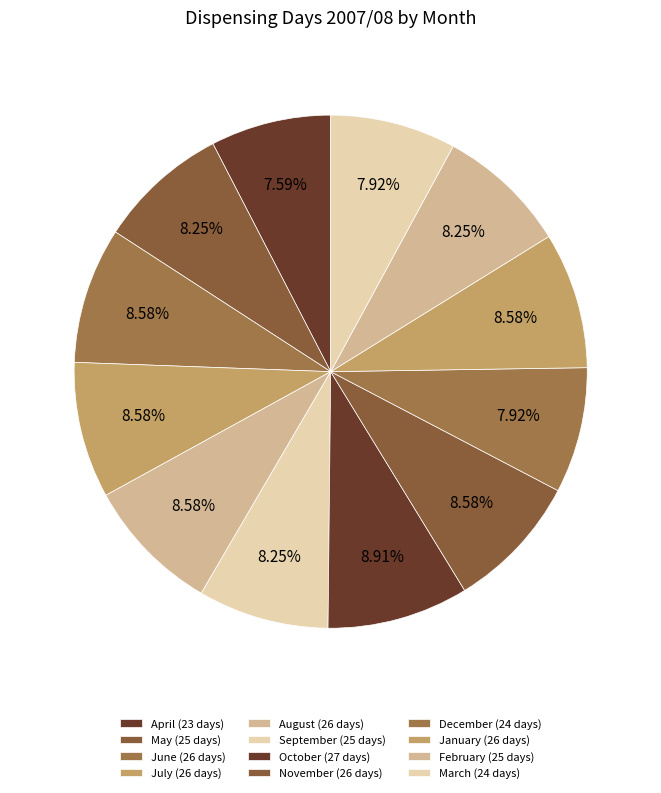

Which slice is the smallest?

April